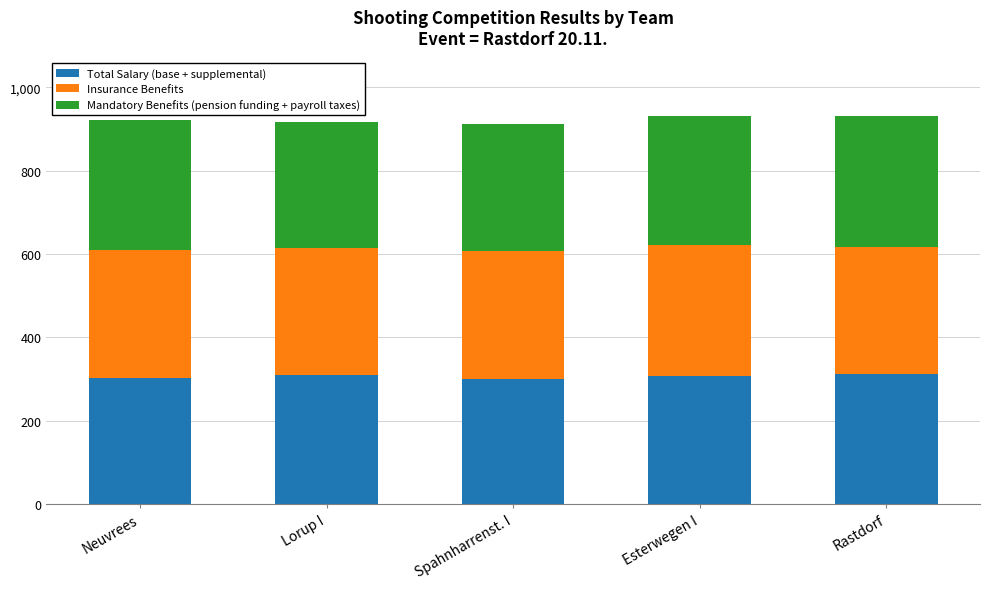

What is the sum of the Total Salary (base + supplemental) values at Rastdorf and Lorup I?

622.5